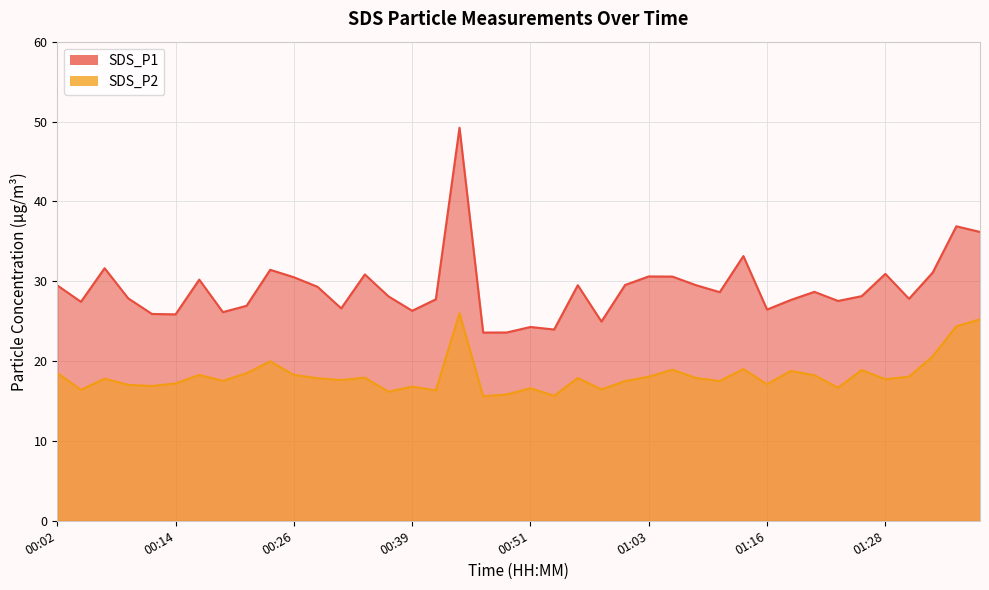

Where is the first local maximum for SDS_P1?

00:07